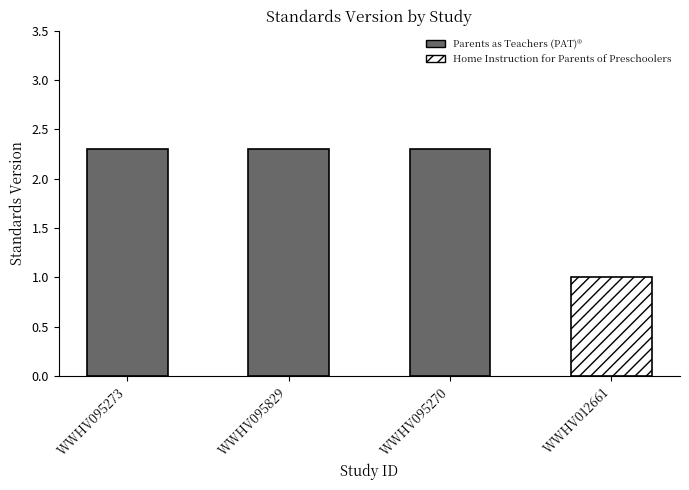

What position from the left is WWHV095829?

2